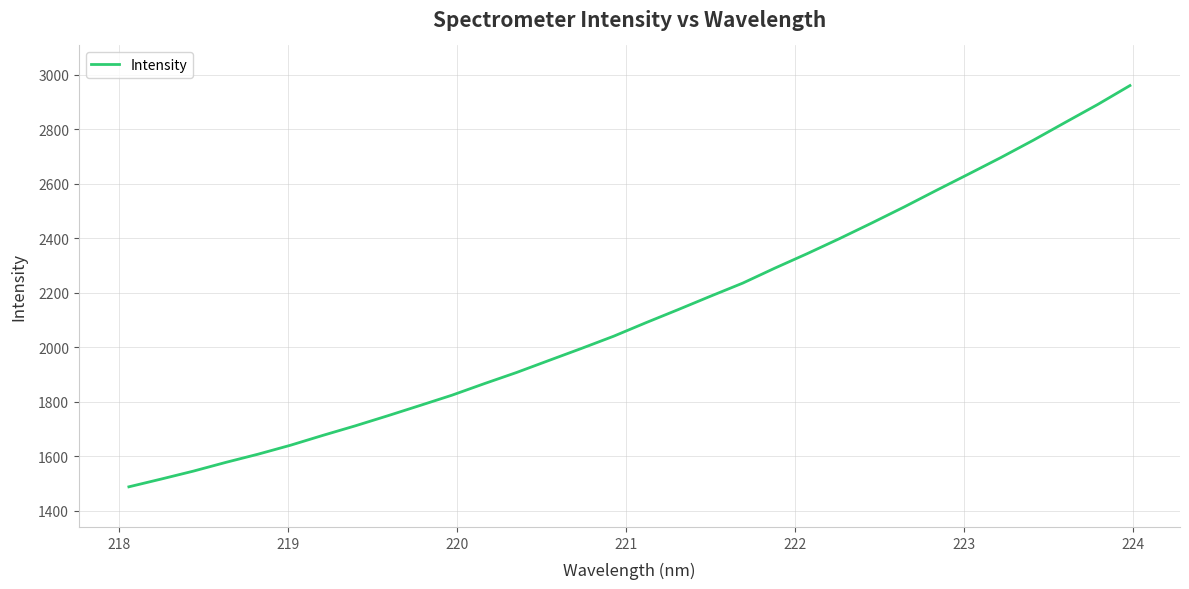

What is the difference between the maximum and minimum values?

1472.3